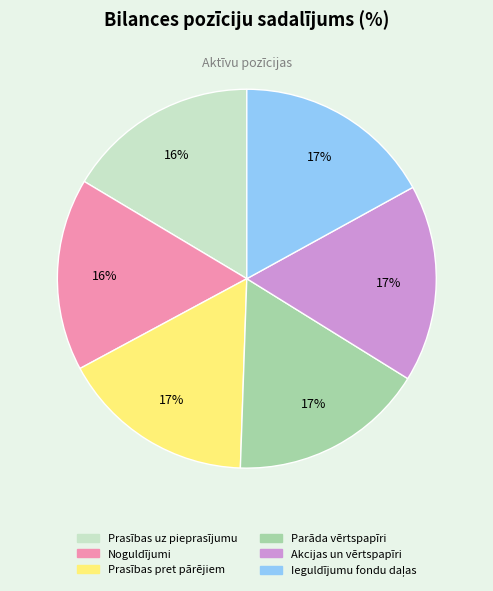

Is the sum of Parāda vērtspapīri and Akcijas un vērtspapīri greater than half?

No